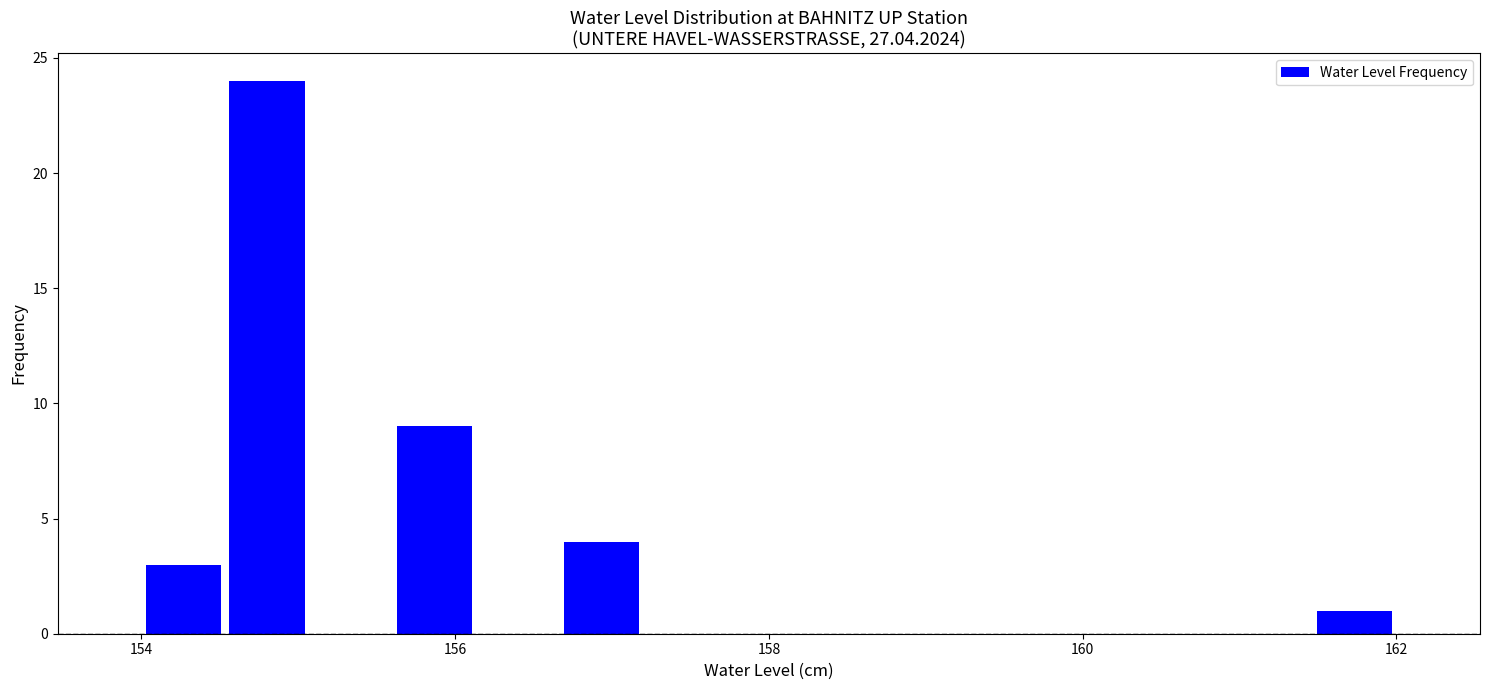

Around what value on the x-axis is the tallest bar? Give the approximate position of its centre, as read against the axis.

154.8